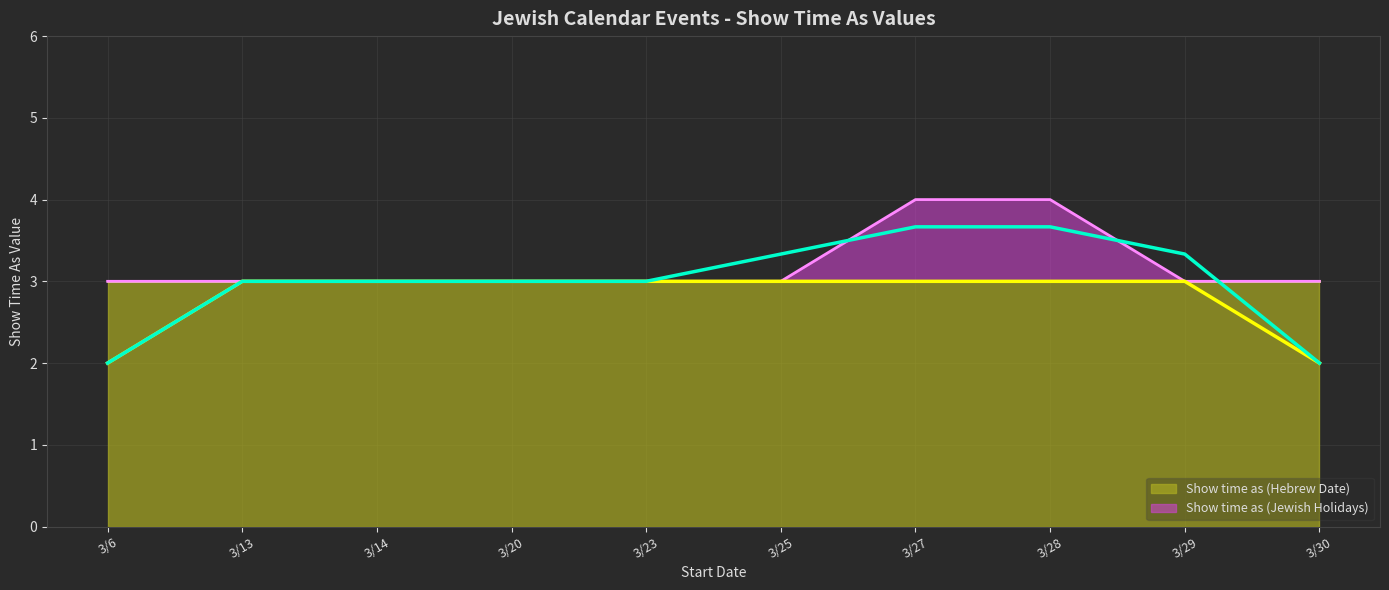

The chart shows a value of 2 at 3/23. True or false?

False